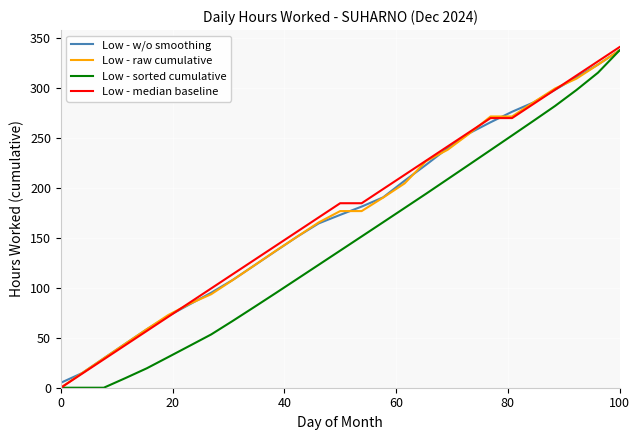

What is the maximum value for Low - sorted cumulative?

337.5